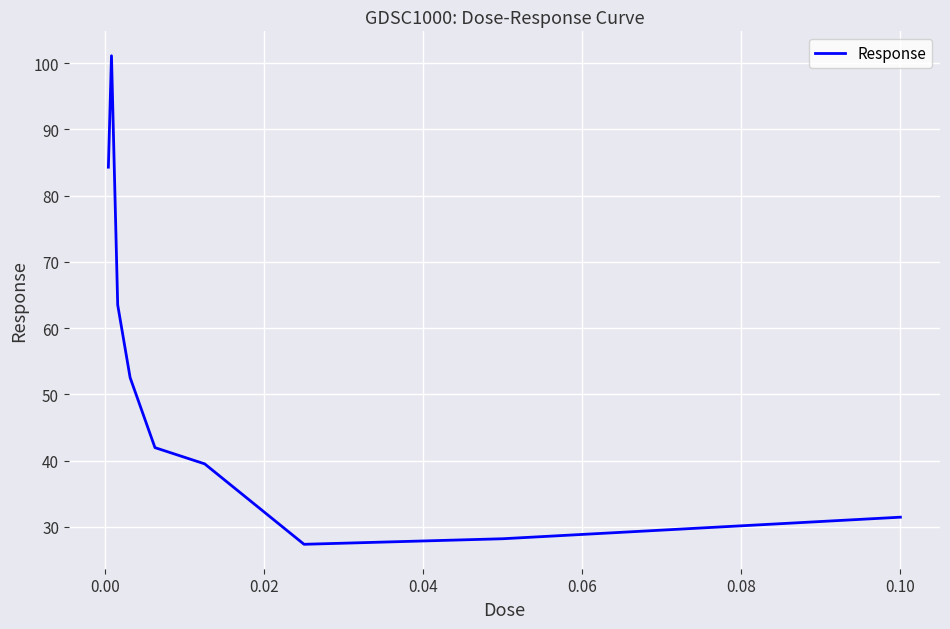

What is the maximum value shown in the chart?

101.1